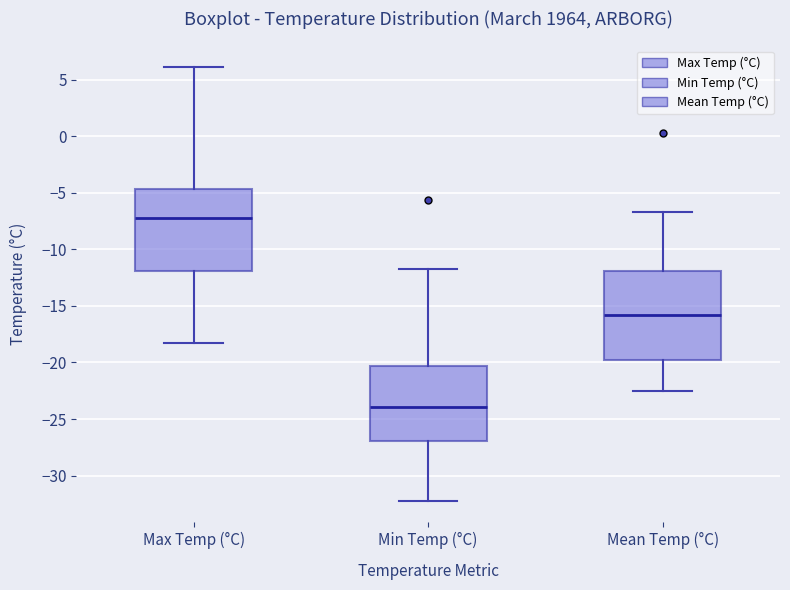

Reading left to right, read every box against the y-axis: the position of its median line, the range the box covers, and the ends of its whiskers. The values are not printed on the chart, so give them approximately, as read against the axis.

Max Temp (°C): median -7.0, box -12.0 to -4.5, whiskers -18.5 to 6.0
Min Temp (°C): median -24.0, box -27.0 to -20.5, whiskers -32.0 to -11.5
Mean Temp (°C): median -16.0, box -19.5 to -12.0, whiskers -22.5 to -6.5